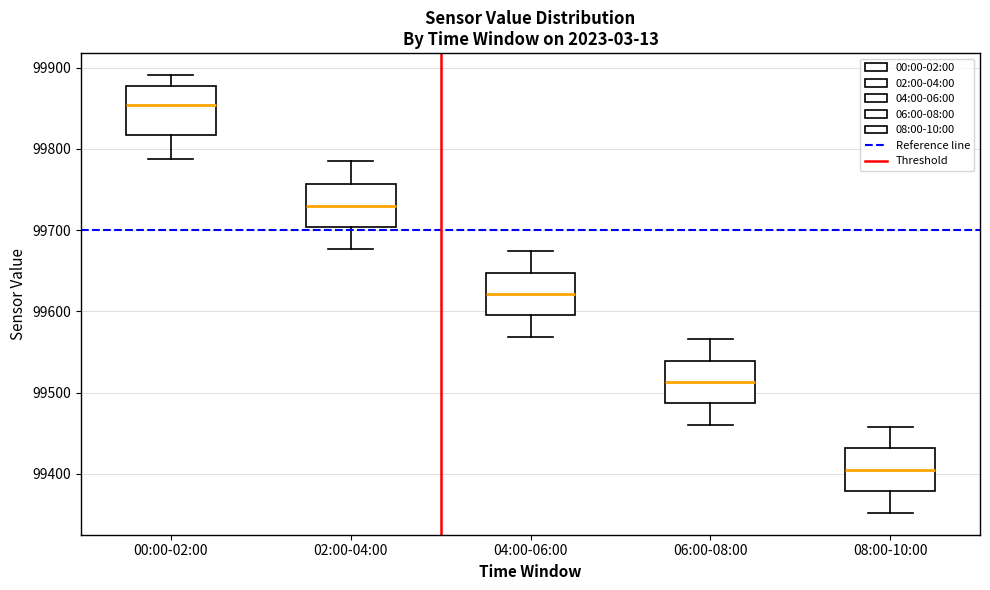

Reading left to right, transcribe this box plot: for each box, give where its median line is, the range the box spans, and where its two whiskers end, as read against the y-axis. The values are not printed on the chart, so give them approximately, as read against the axis.

00:00-02:00: median 99850, box 99820 to 99880, whiskers 99790 to 99890
02:00-04:00: median 99730, box 99700 to 99760, whiskers 99680 to 99780
04:00-06:00: median 99620, box 99590 to 99650, whiskers 99570 to 99670
06:00-08:00: median 99510, box 99490 to 99540, whiskers 99460 to 99570
08:00-10:00: median 99400, box 99380 to 99430, whiskers 99350 to 99460